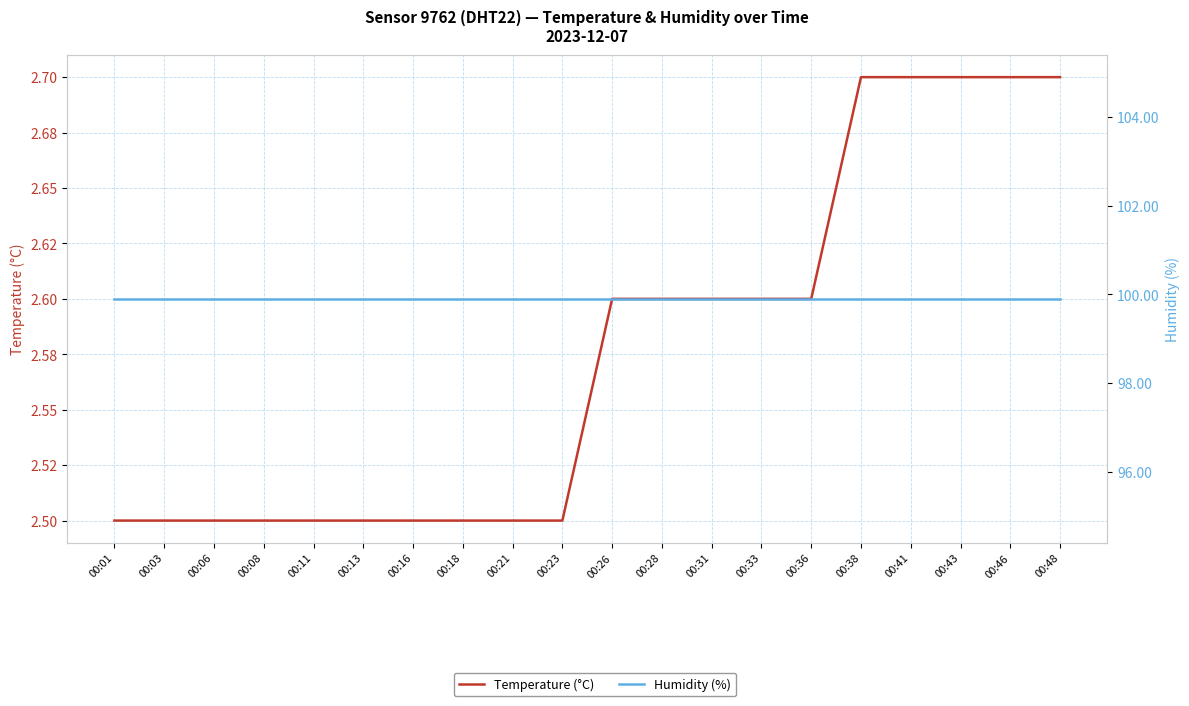

What is the average value of the Humidity (%) series?

99.9